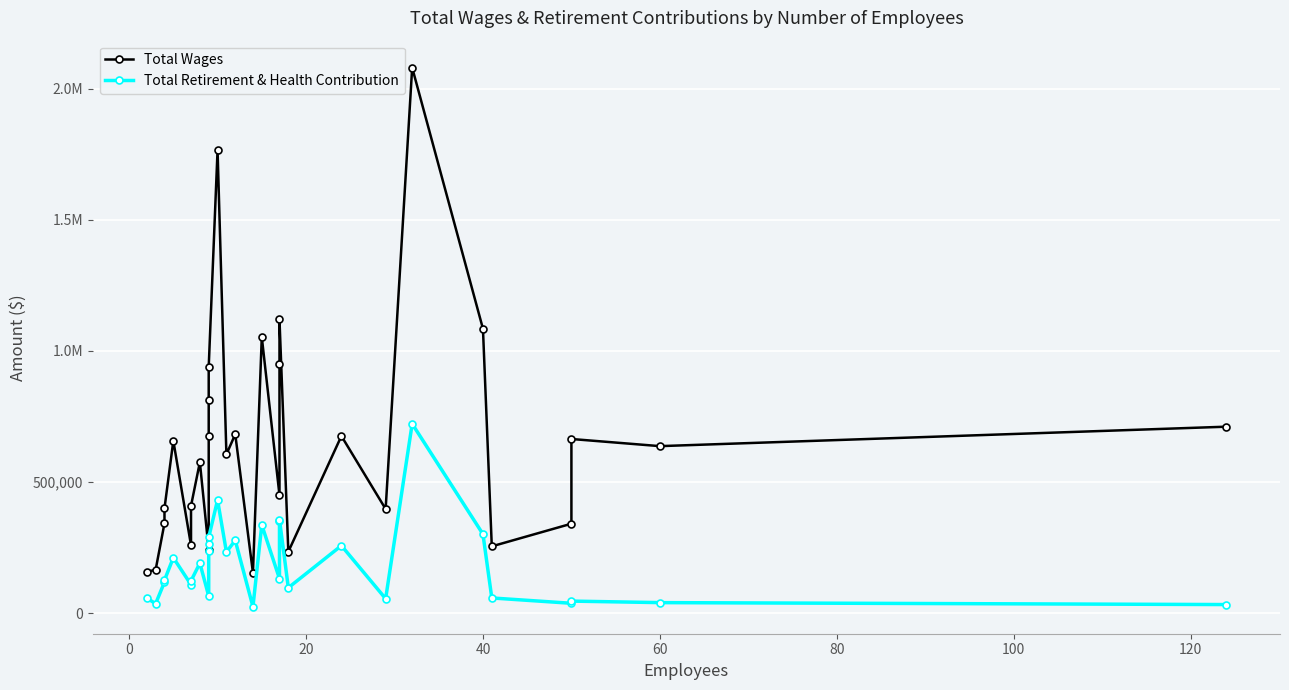

Rank the series by their average value, from highest to lowest.

Total Wages, Total Retirement & Health Contribution